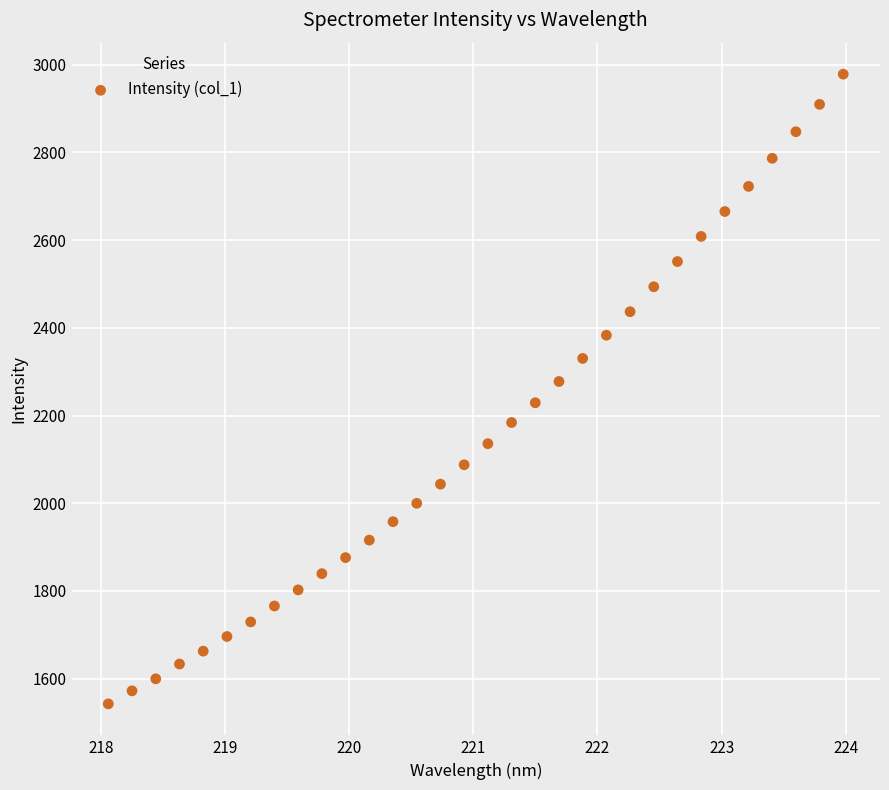

What is the range of X values (max minus min)?

5.9